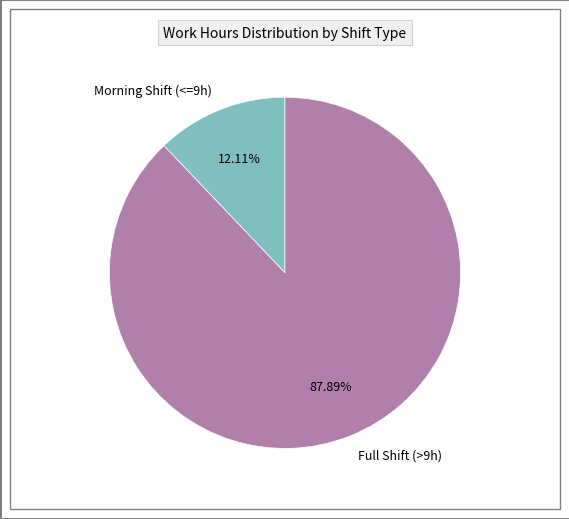

Count the number of slices in the pie.

2